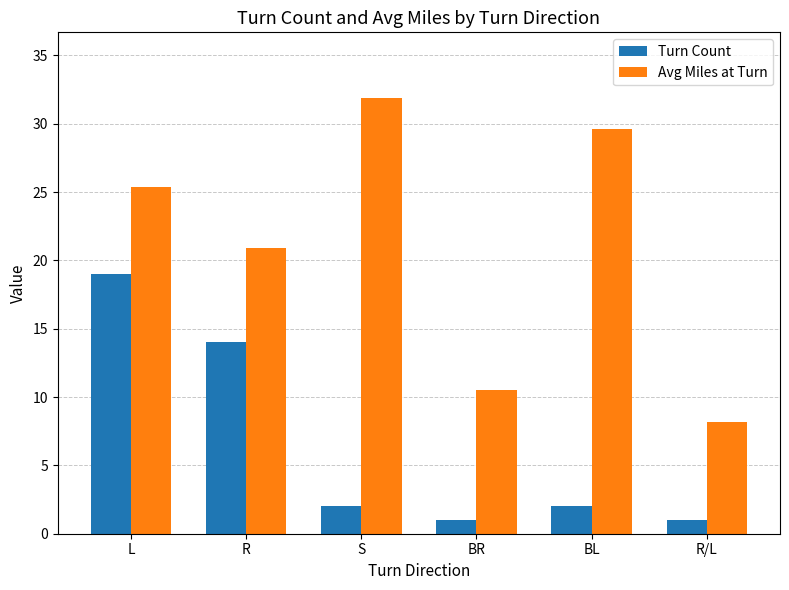

Which series changed the most between BR and BL?

Avg Miles at Turn